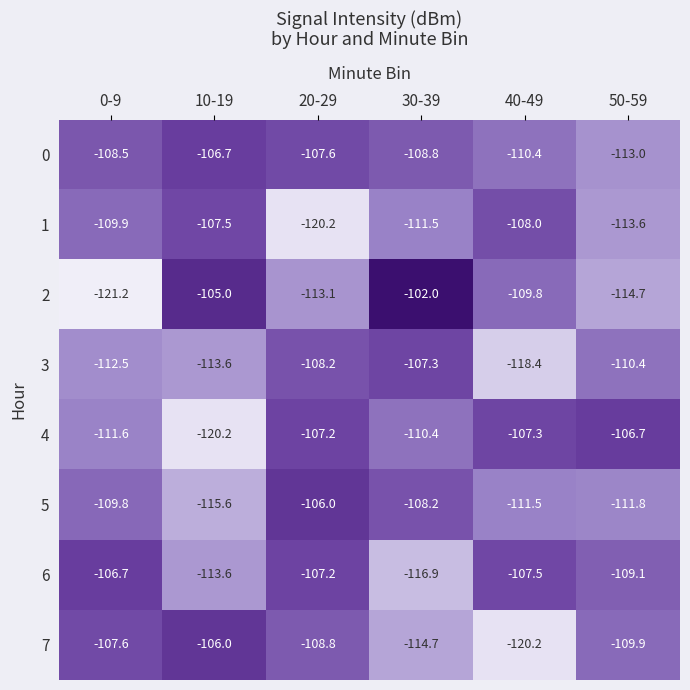

At which category is the sum across all series the highest?

20-29